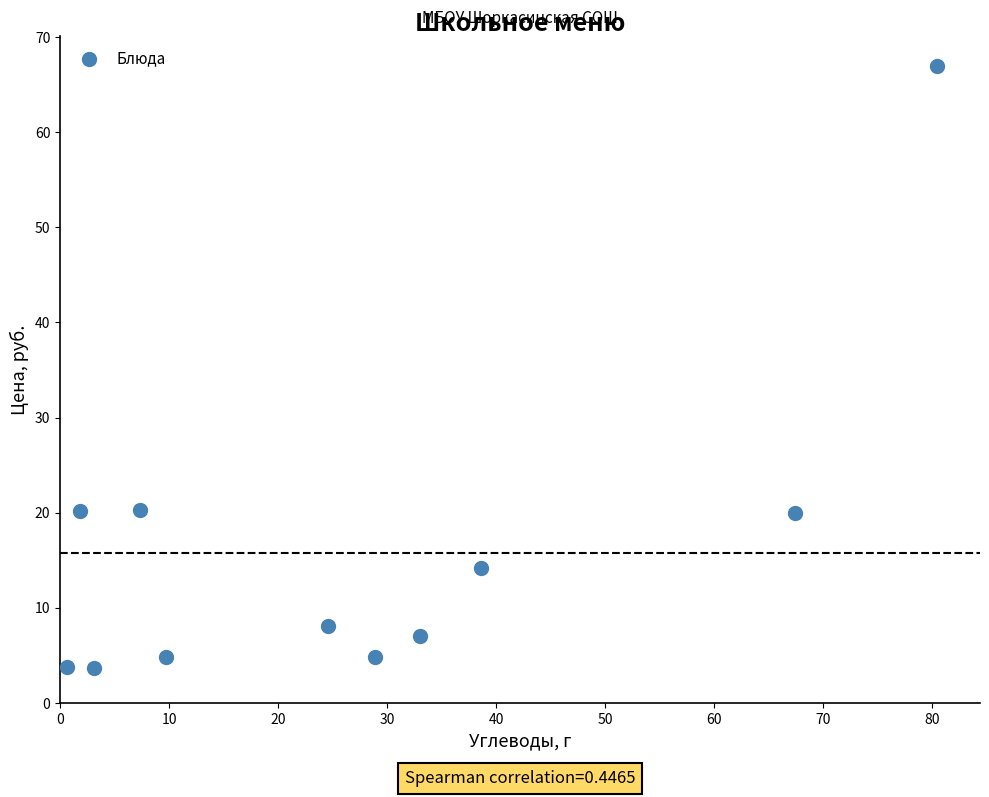

What is the range of X values (max minus min)?

79.8